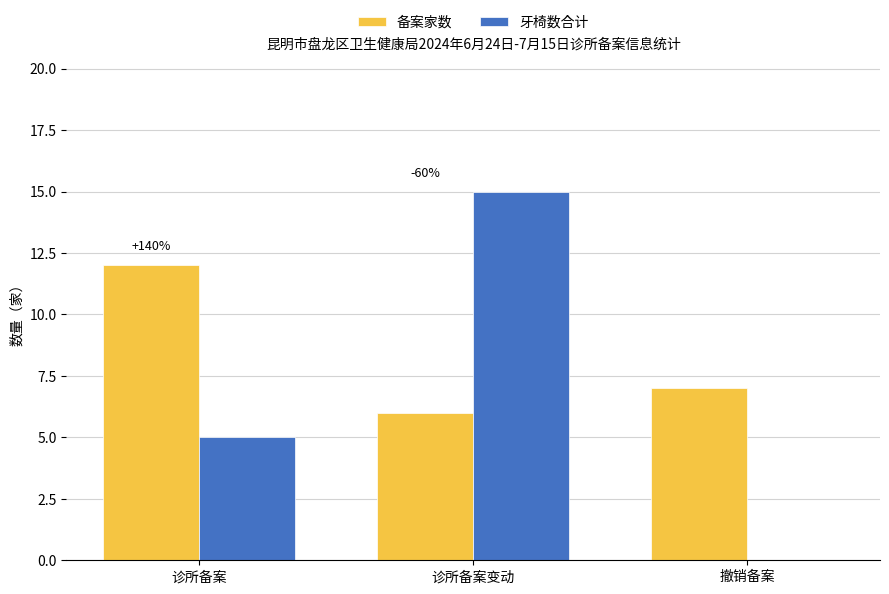

Reading right to left, transcribe all the data shown in this chart.

备案家数: 7	6	12
牙椅数合计: 0	15	5